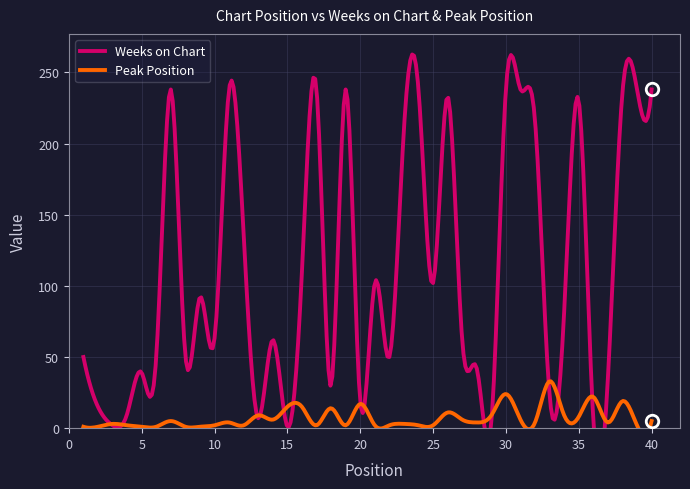

At which category does Peak Position reach its first local peak?

3